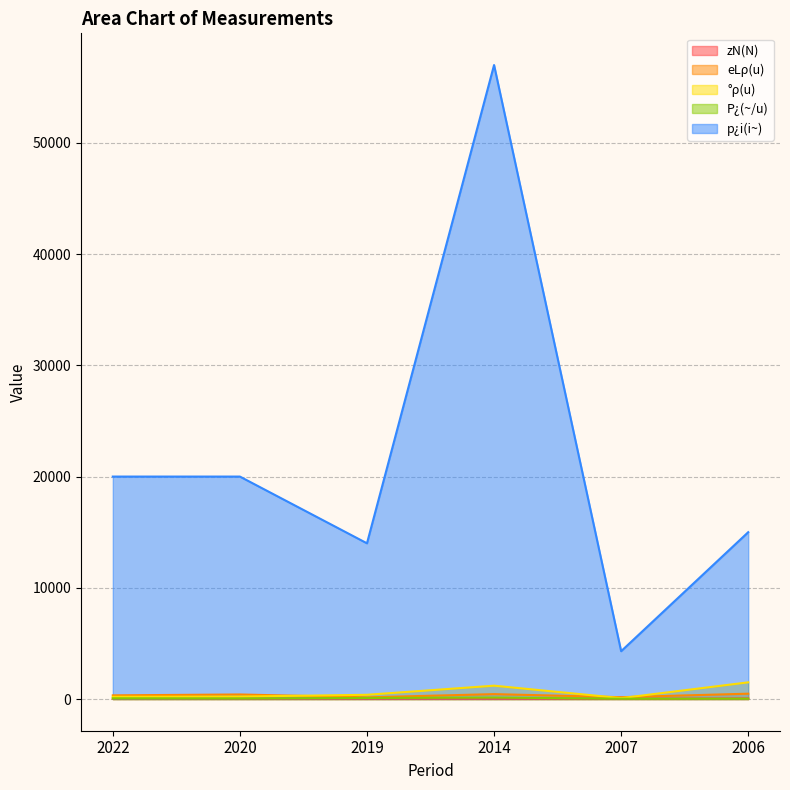

Where does the P¿(~/u) series first go above 60?

2022